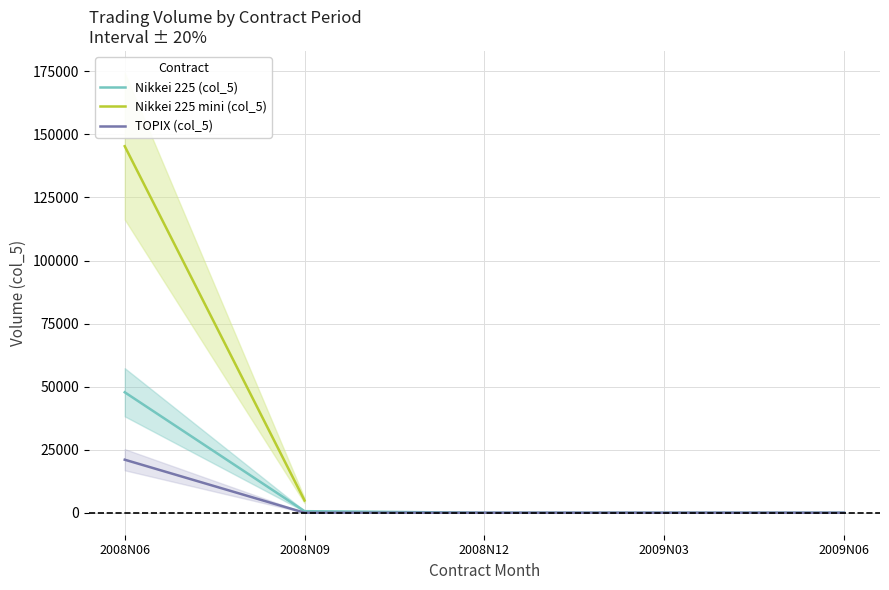

Which category has the highest value in the TOPIX (col_5) series?

2008N06